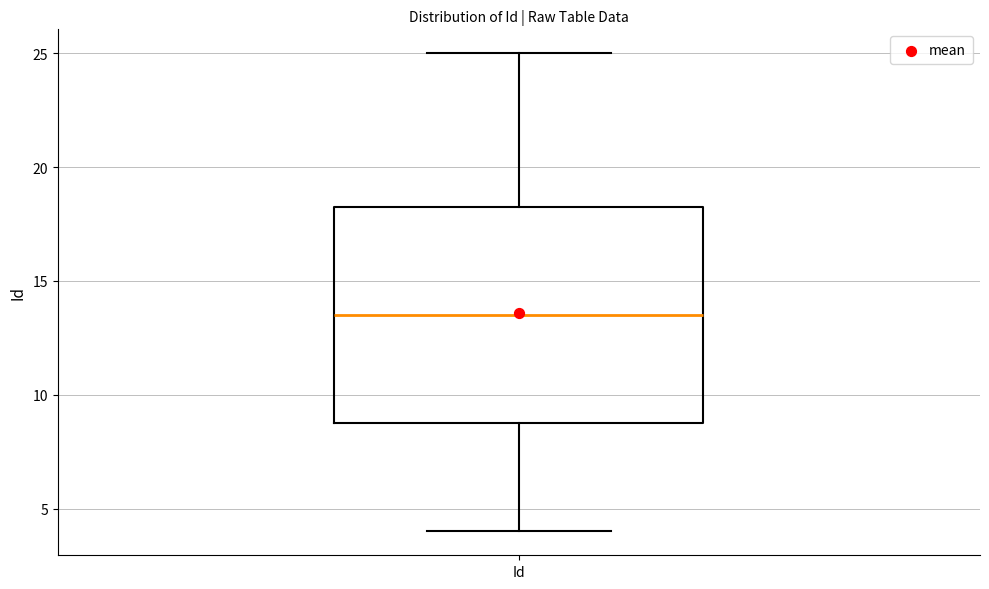

Transcribe this box plot: give where the median line is, the range the box spans, and where the two whiskers end, as read against the y-axis. The values are not printed on the chart, so give them approximately, as read against the axis.

median 13.5, box 9.0 to 18.5, whiskers 4.0 to 25.0